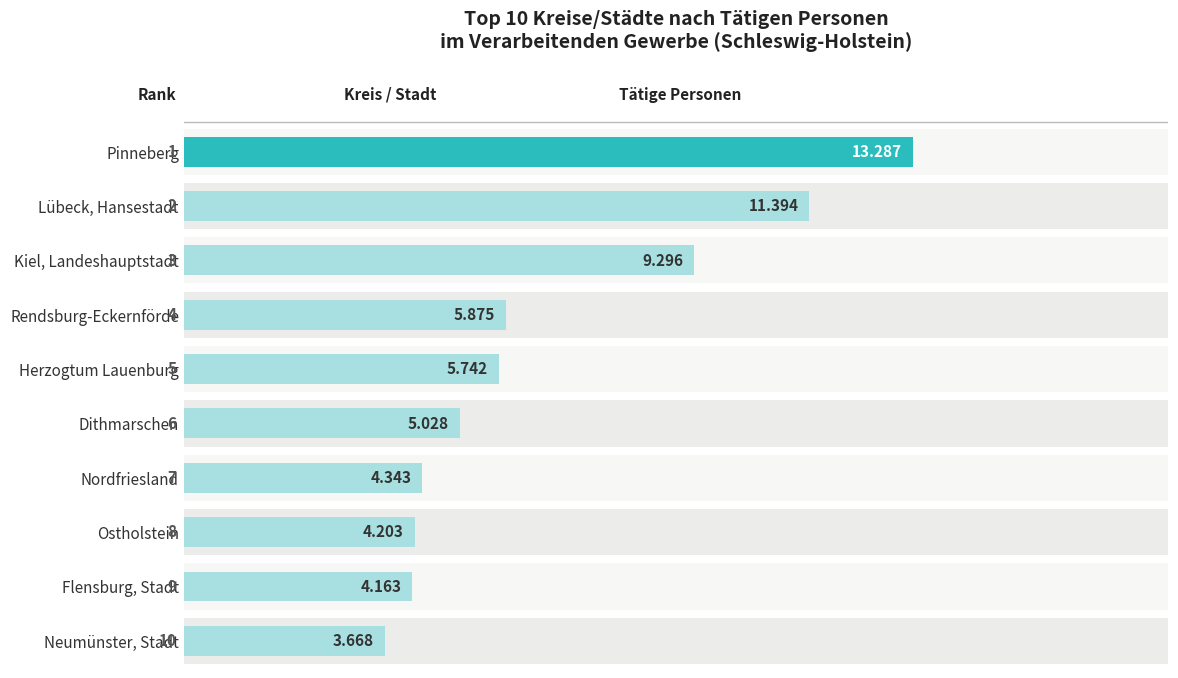

How many values exceed 5742?

4